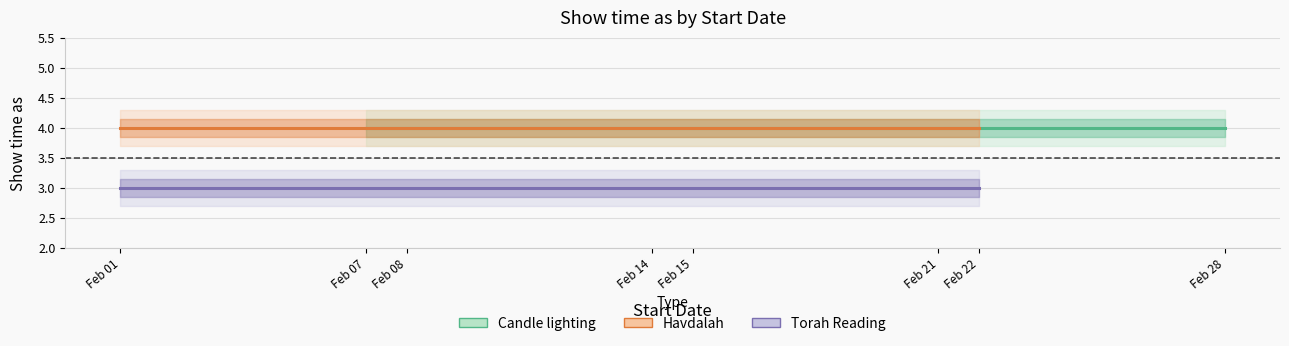

Rank the series by their maximum value, from lowest to highest.

Torah Reading, Candle lighting, Havdalah